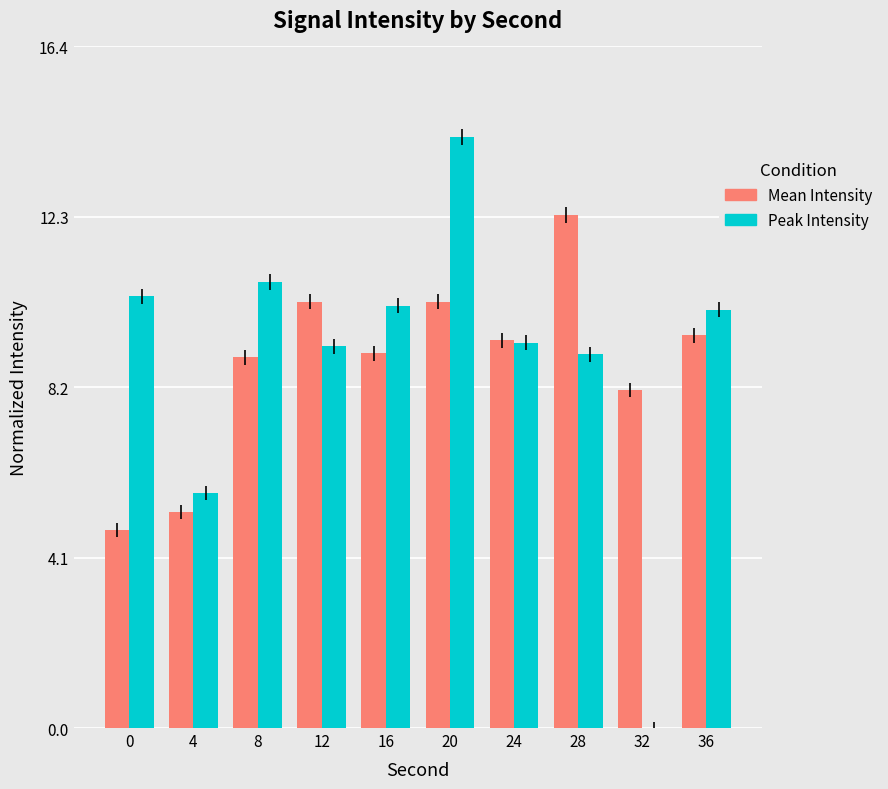

Between 0 and 12, which series saw the biggest shift?

Mean Intensity